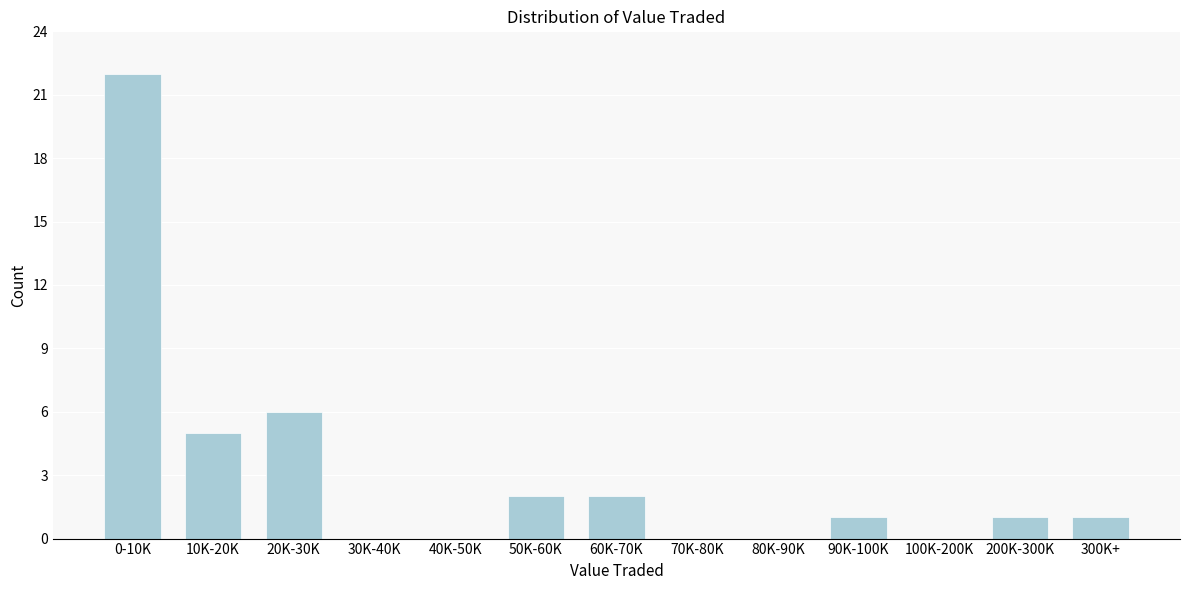

Reading right to left, list all the values displayed in this chart.

300K+=1	200K-300K=1	100K-200K=0	90K-100K=1	80K-90K=0	70K-80K=0	60K-70K=2	50K-60K=2	40K-50K=0	30K-40K=0	20K-30K=6	10K-20K=5	0-10K=22